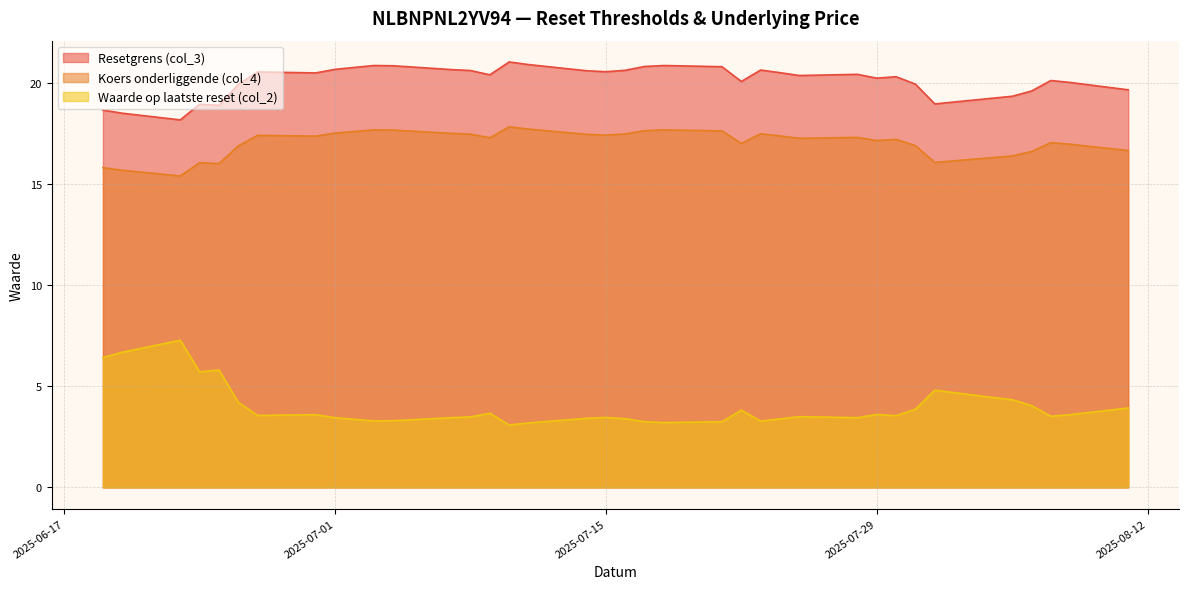

Which series has the widest spread of values?

Waarde op laatste reset (col_2)